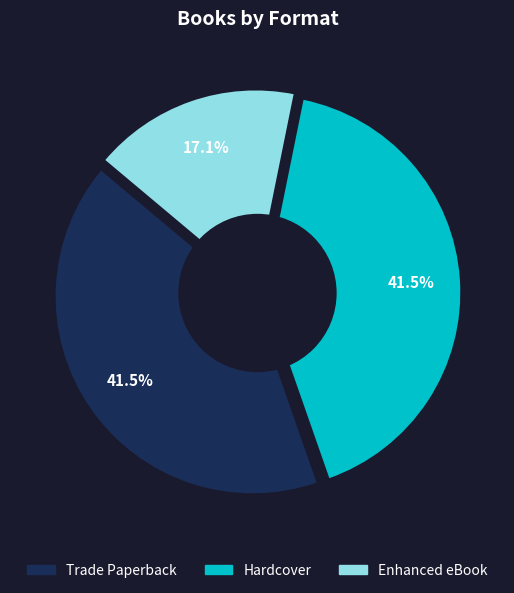

Is Hardcover the majority of the pie?

No